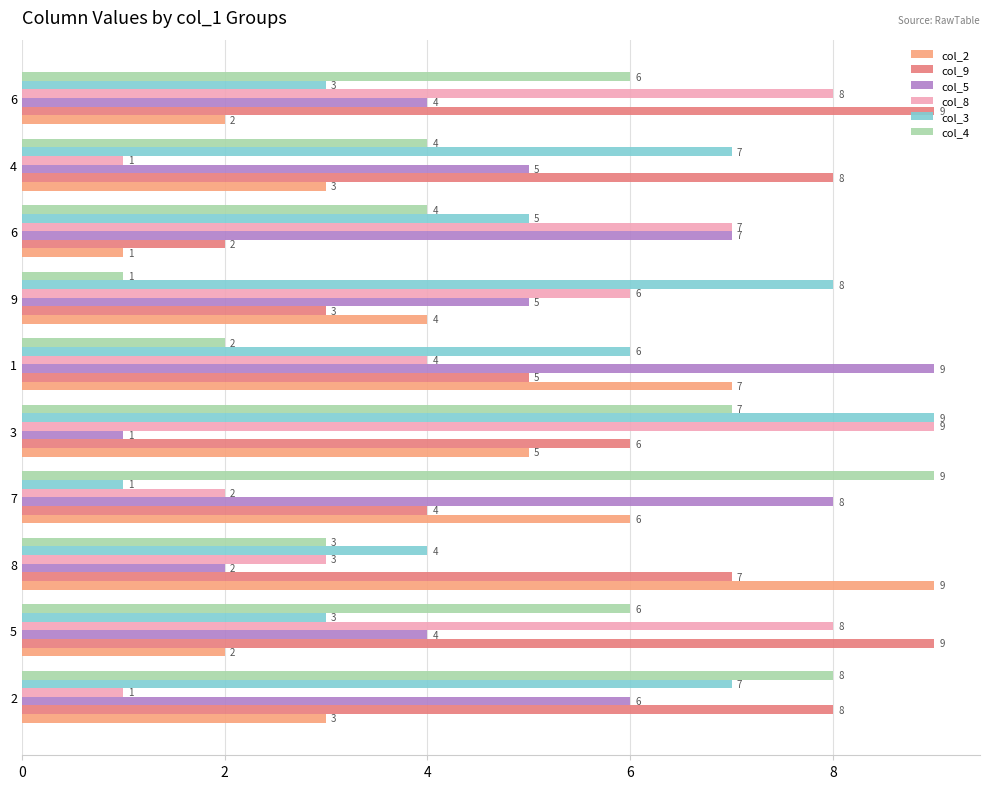

What are all the series names shown in the legend?

col_2, col_9, col_5, col_8, col_3, col_4